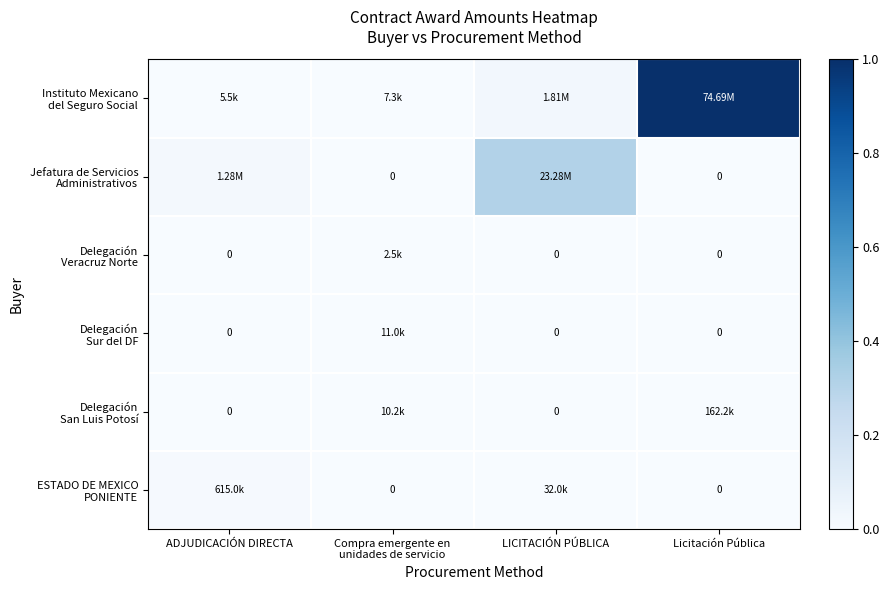

How many data points does each series have?

4